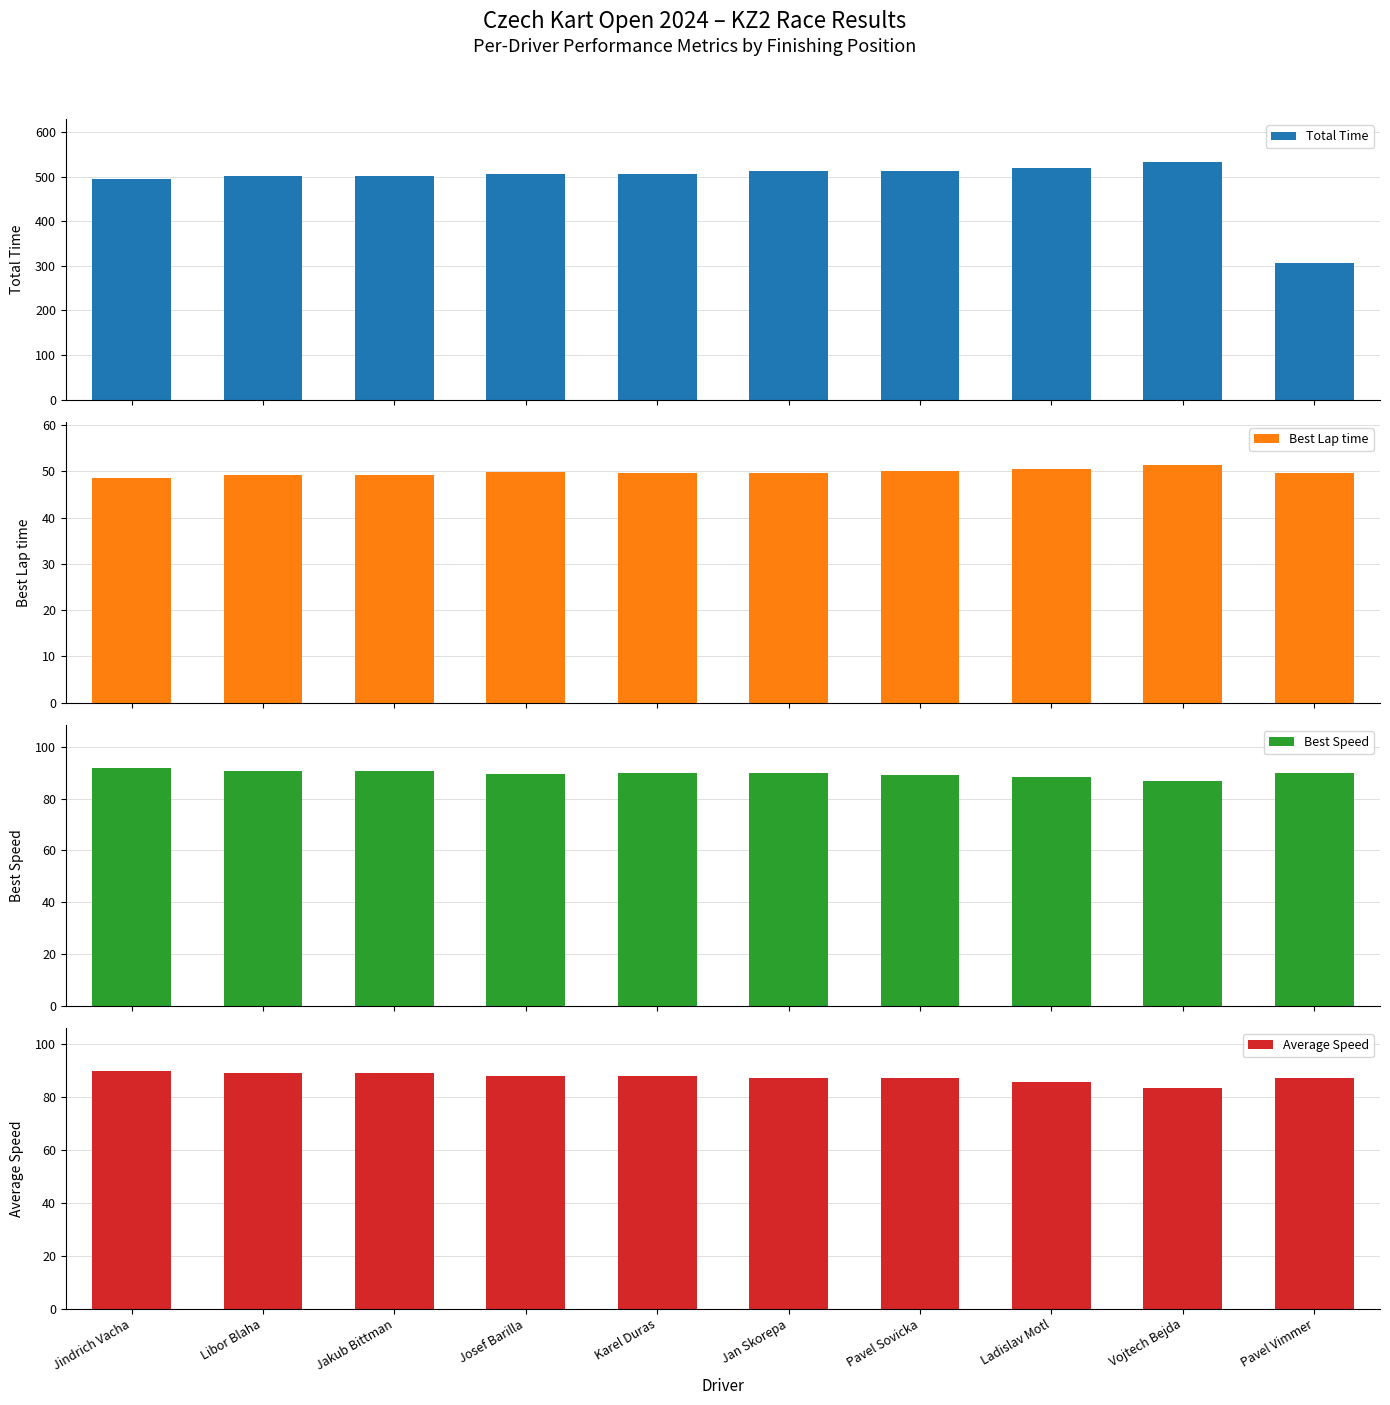

What is the minimum value shown in the chart?

48.6